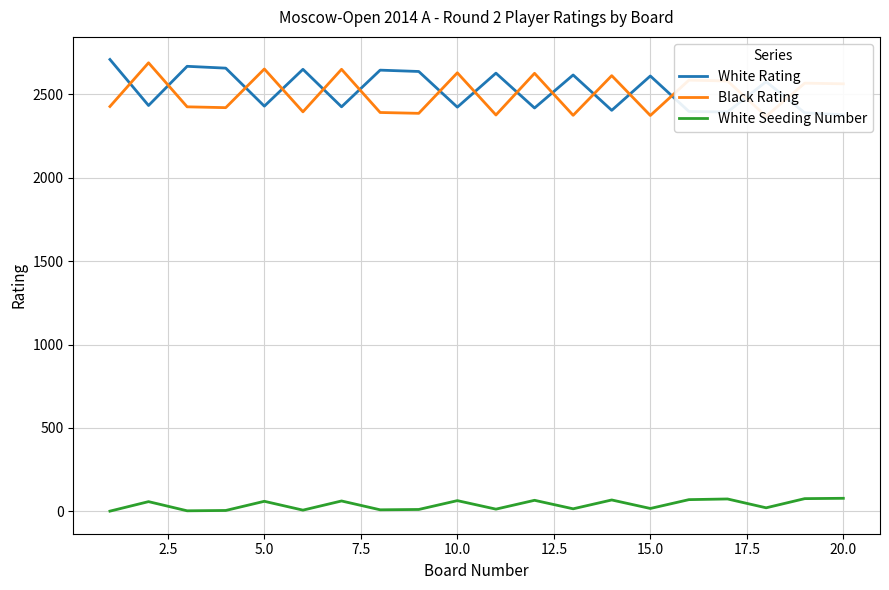

What is the highest value of the White Seeding Number series?

78